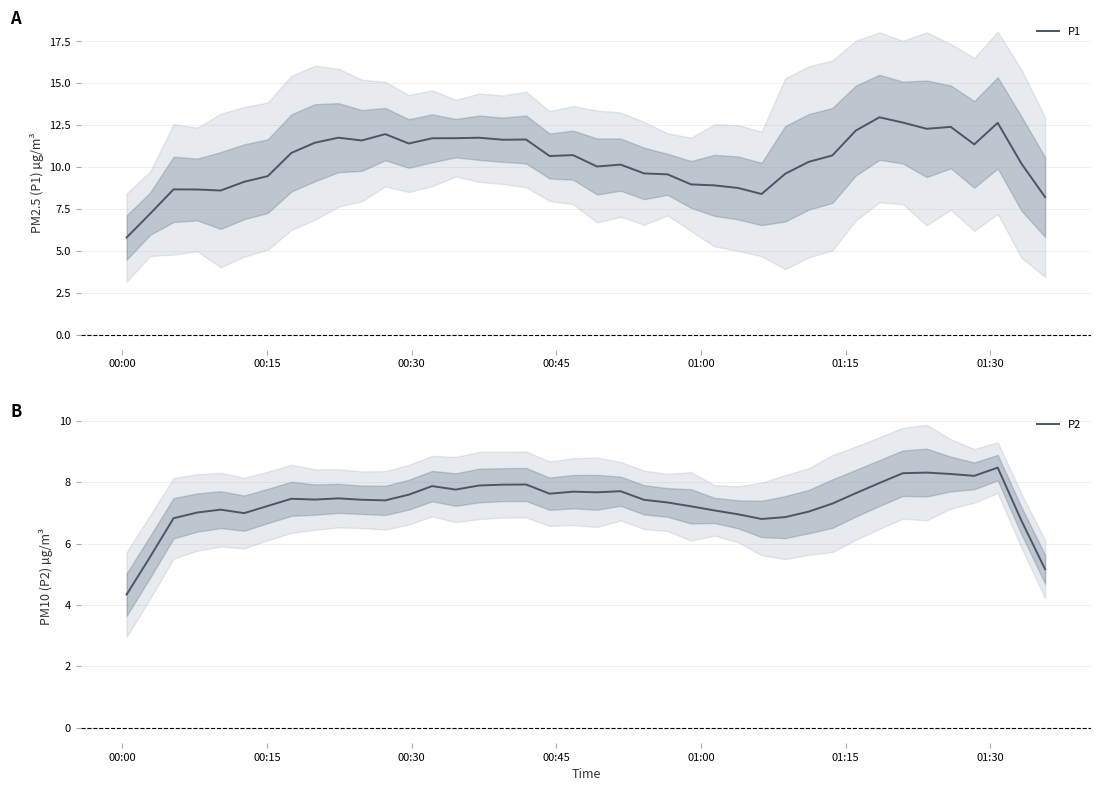

What is the minimum value for P1?

5.8